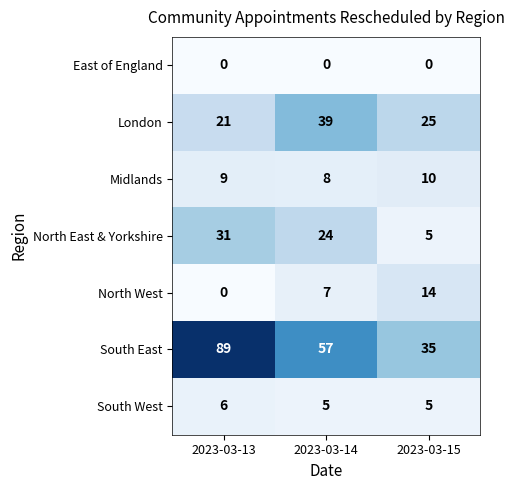

What is the sum of all North West values?

21